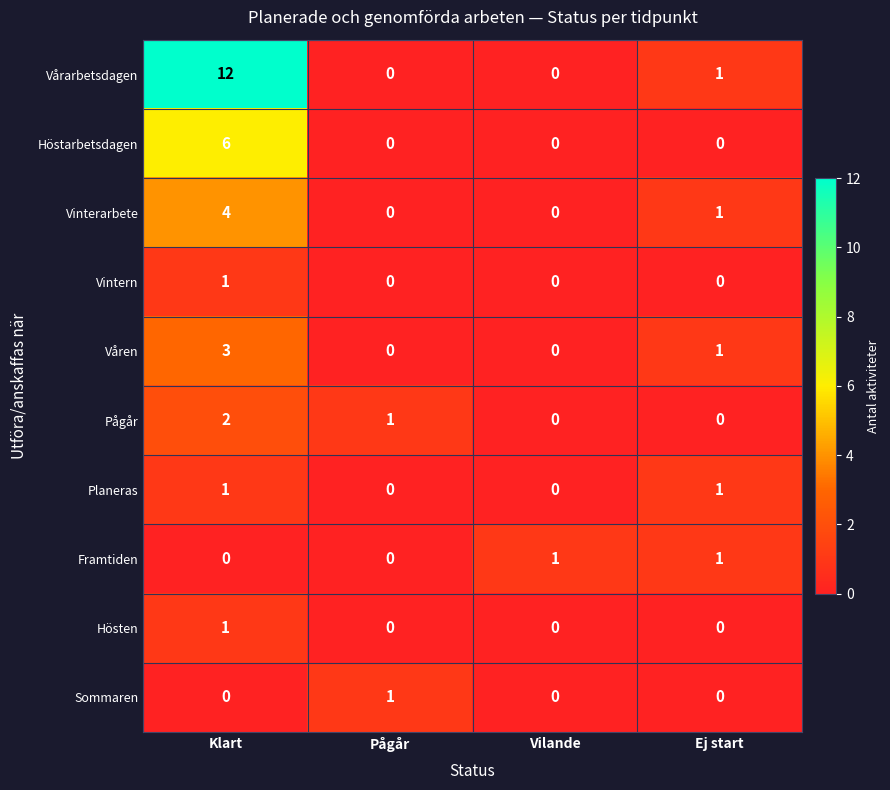

What is the difference between the Våren values at Vilande and Klart?

3